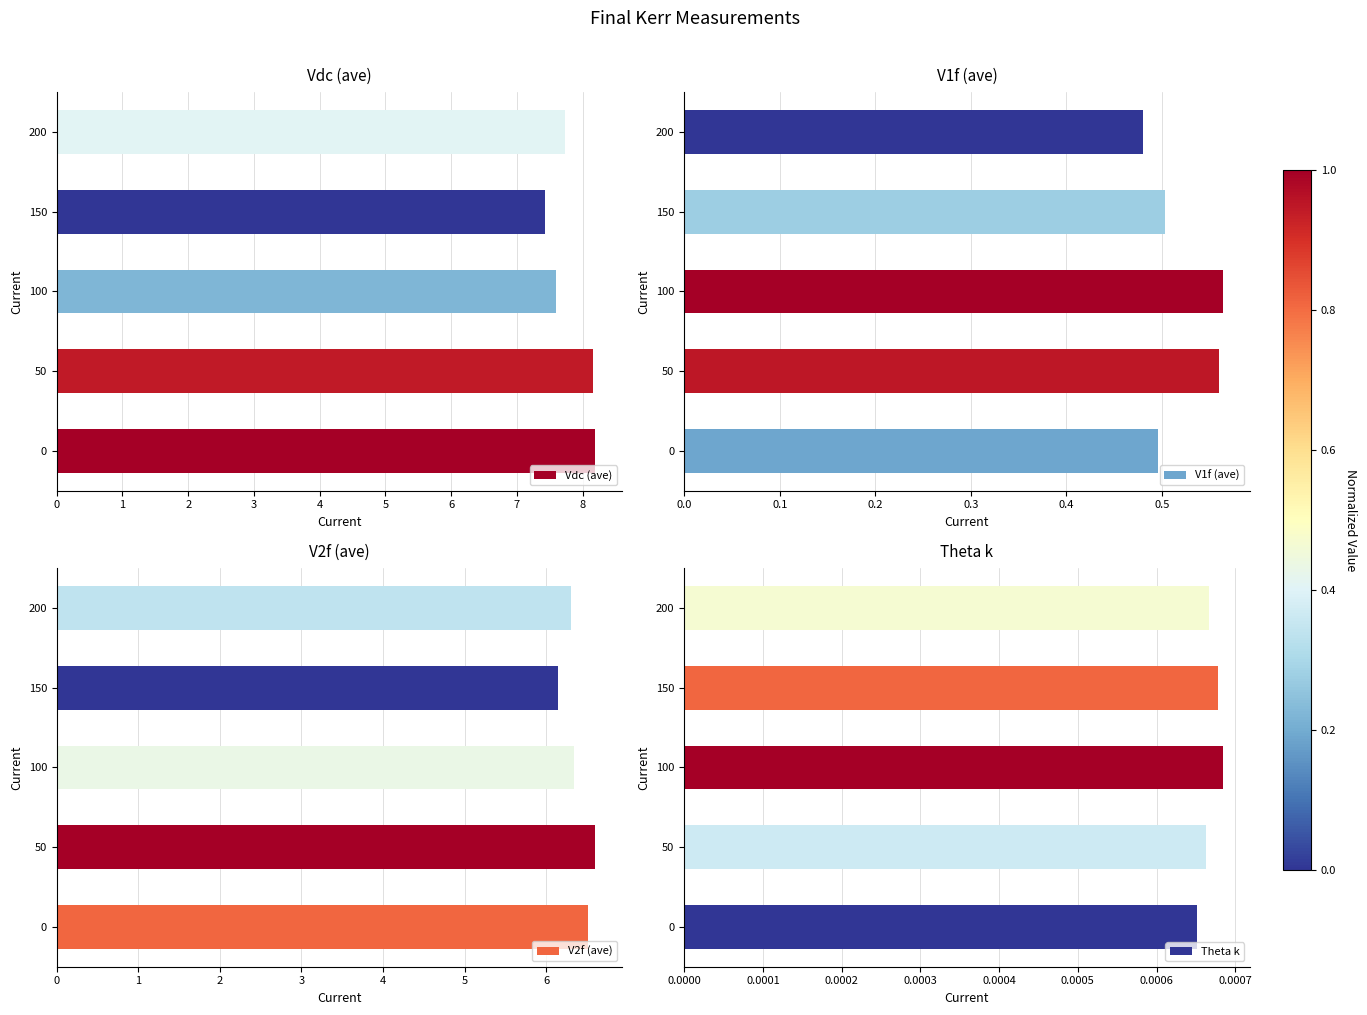

Rank the series by their maximum value, from lowest to highest.

Theta k, V1f (ave), V2f (ave), Vdc (ave)